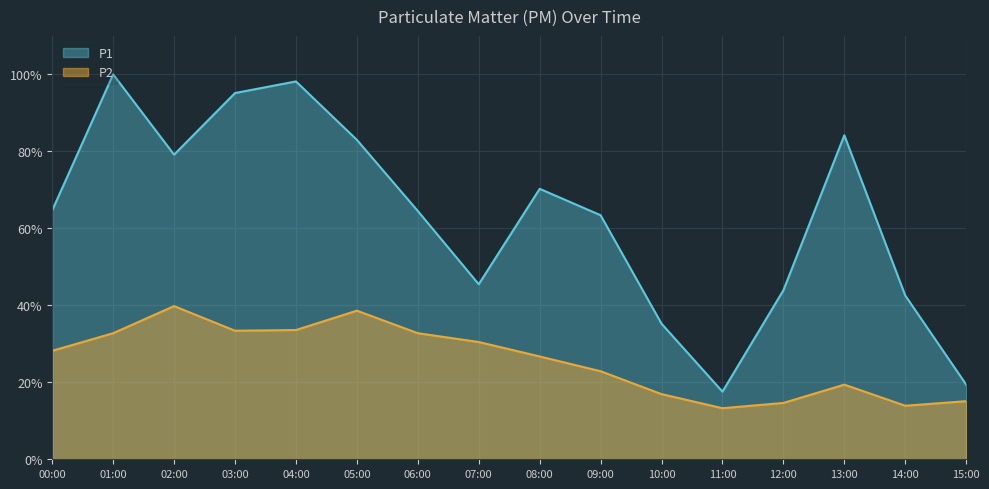

What is the sum of all P1 values?

1006.6